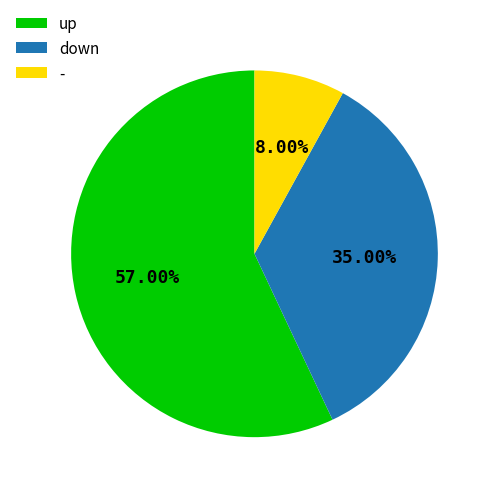

True or false: up accounts for 72% of the total.

False